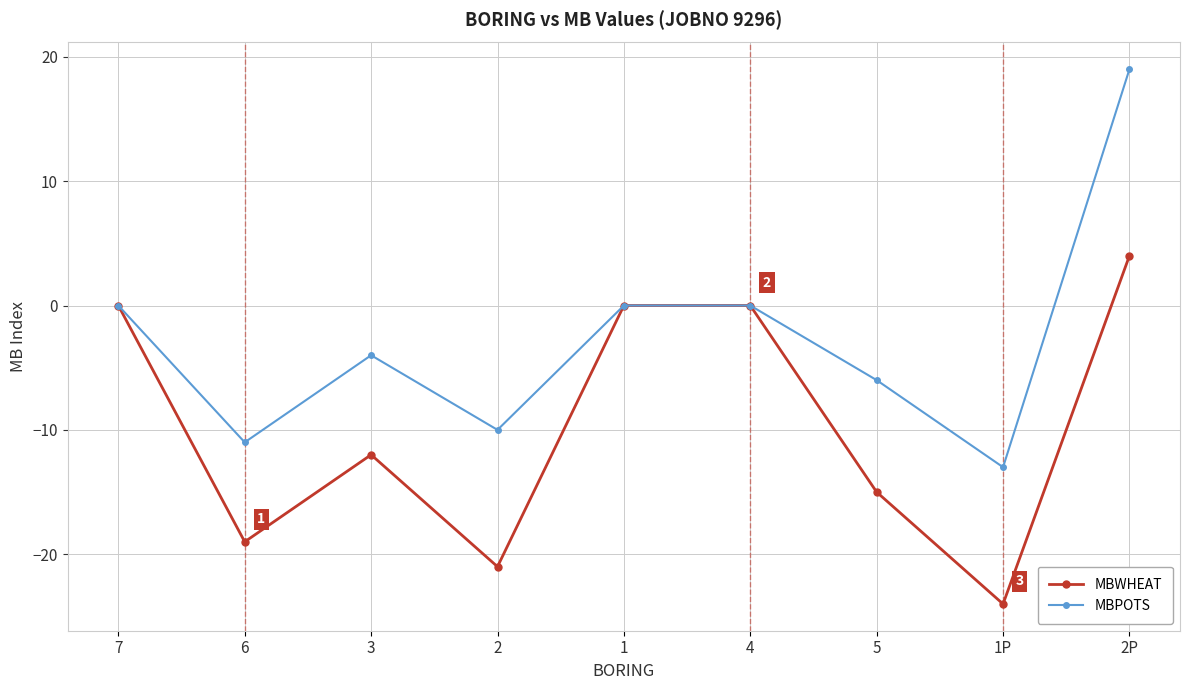

The MBPOTS series shows -16 at 7. True or false?

False